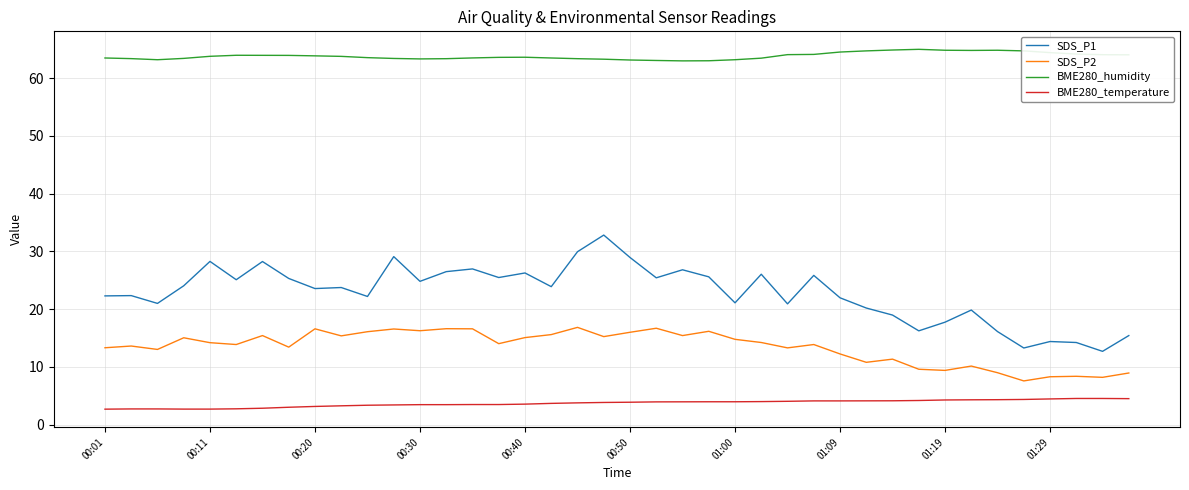

What is the highest value of the BME280_temperature series?

4.5